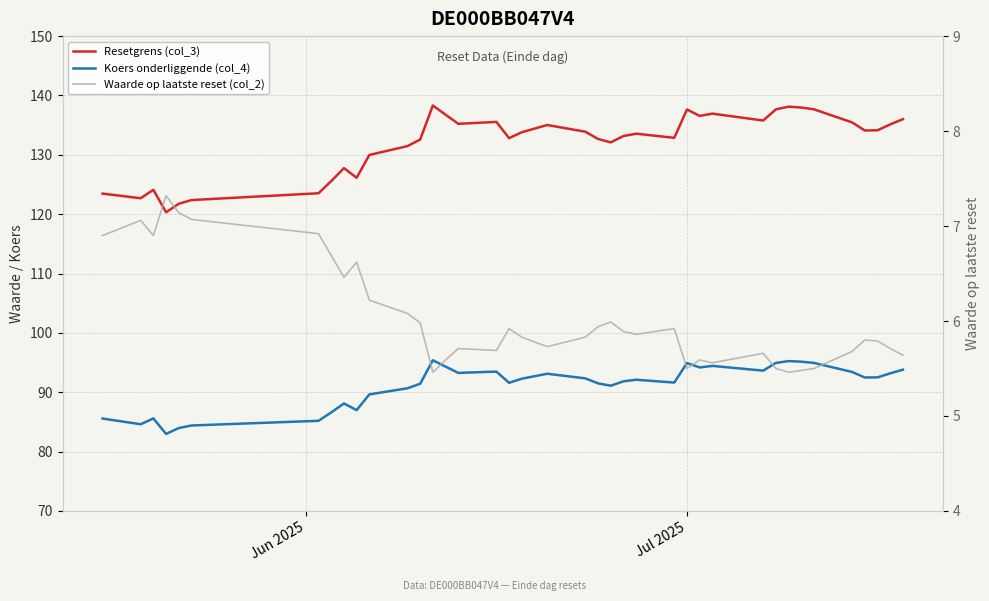

How many distinct data groups are displayed?

3